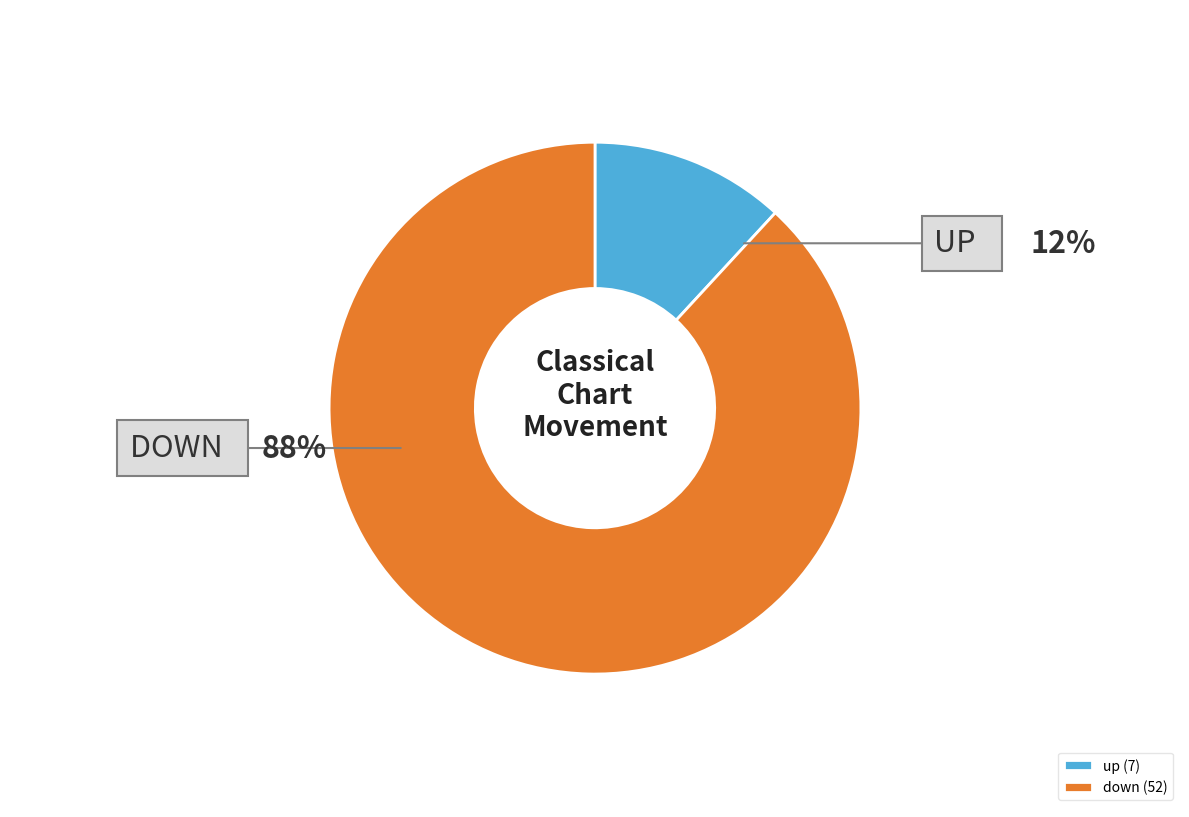

Is the sum of down (52) and up (7) greater than half?

Yes